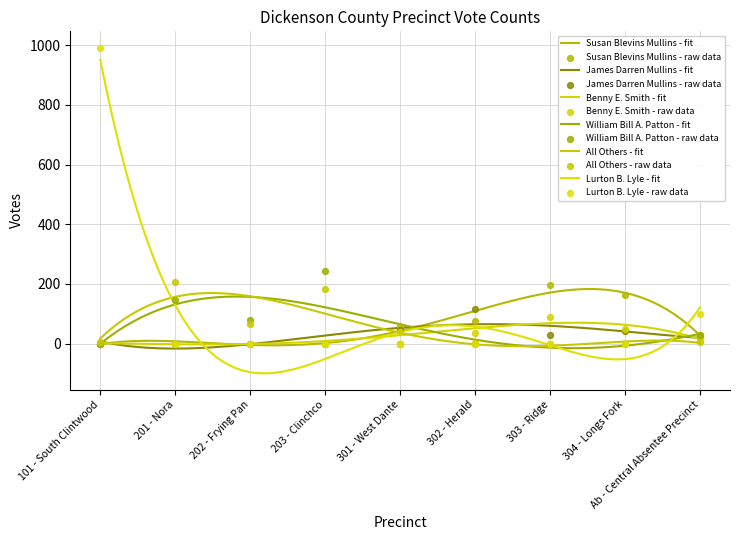

What are all the series names shown in the legend?

Susan Blevins Mullins, James Darren Mullins, Benny E. Smith, William Bill A. Patton, All Others, Lurton B. Lyle